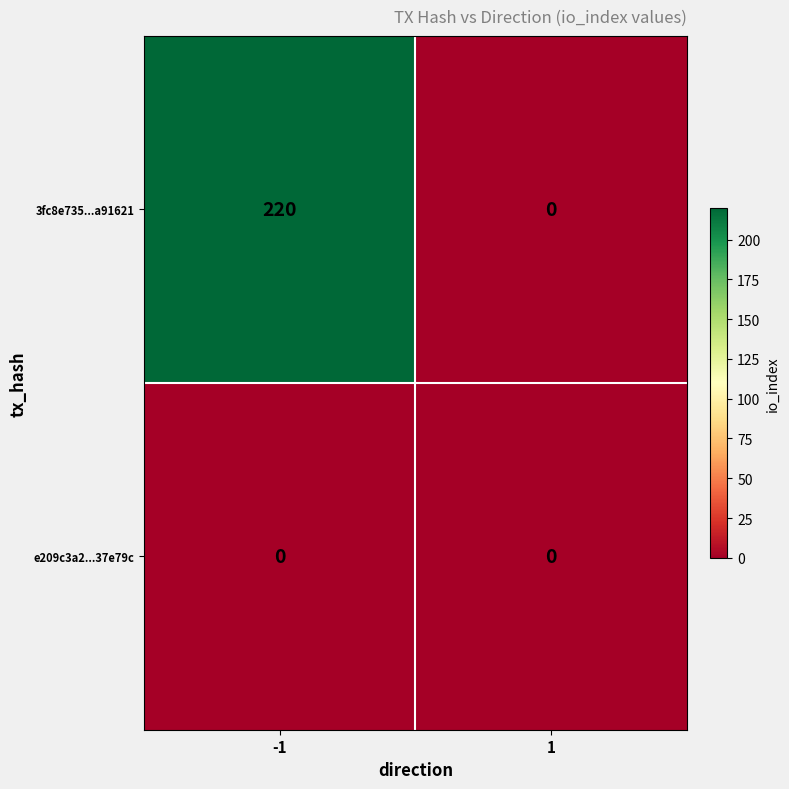

Reading right to left, transcribe all the data shown in this chart.

3fc8e735...a91621: 1=0	-1=220
e209c3a2...37e79c: 1=0	-1=0